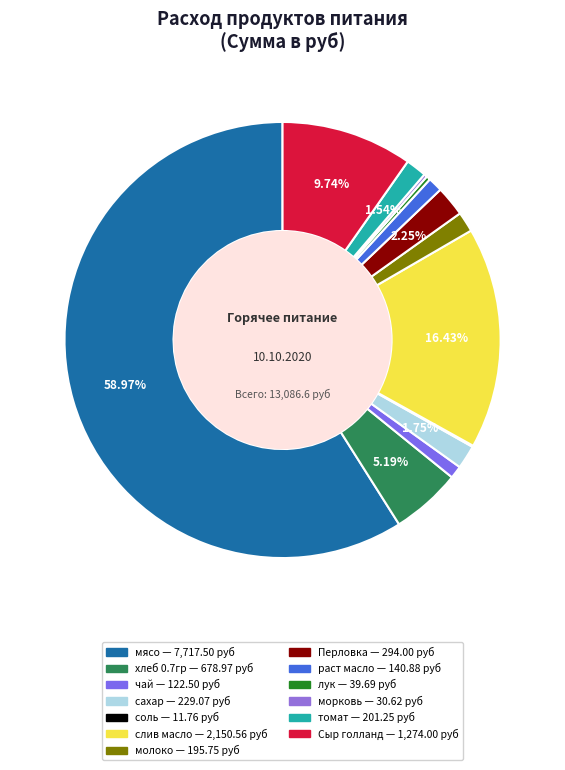

Combined, what portion of the pie is Перловка and сахар?

4.0%